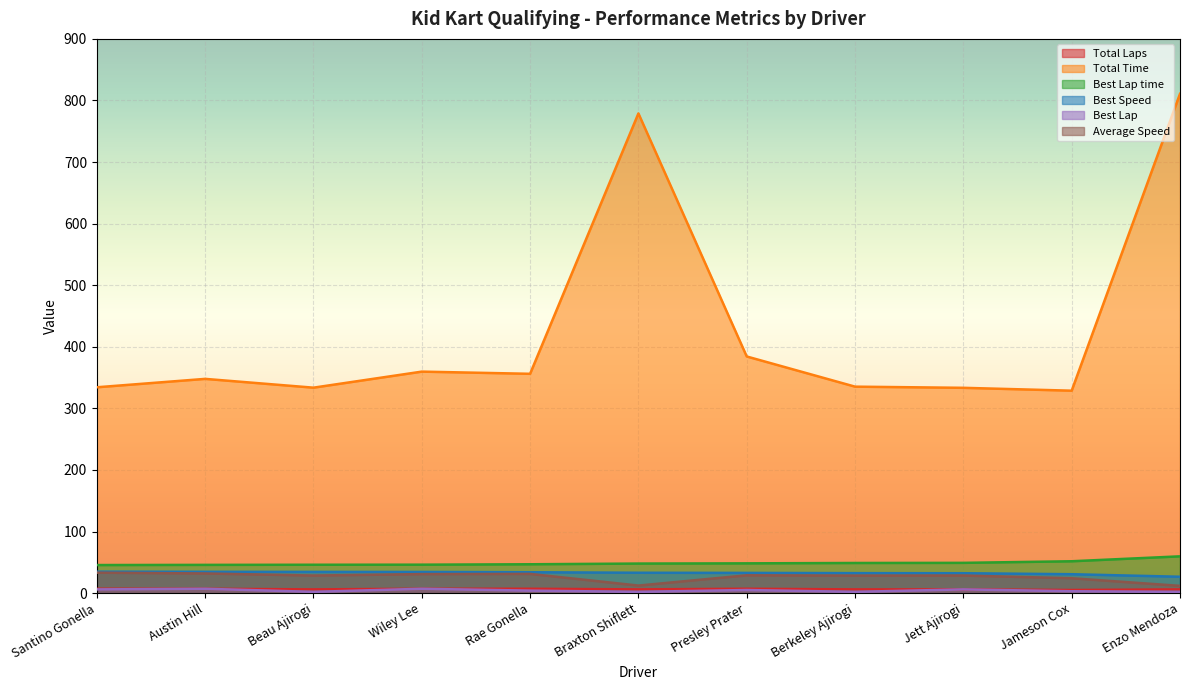

How many lines are shown in the chart?

6